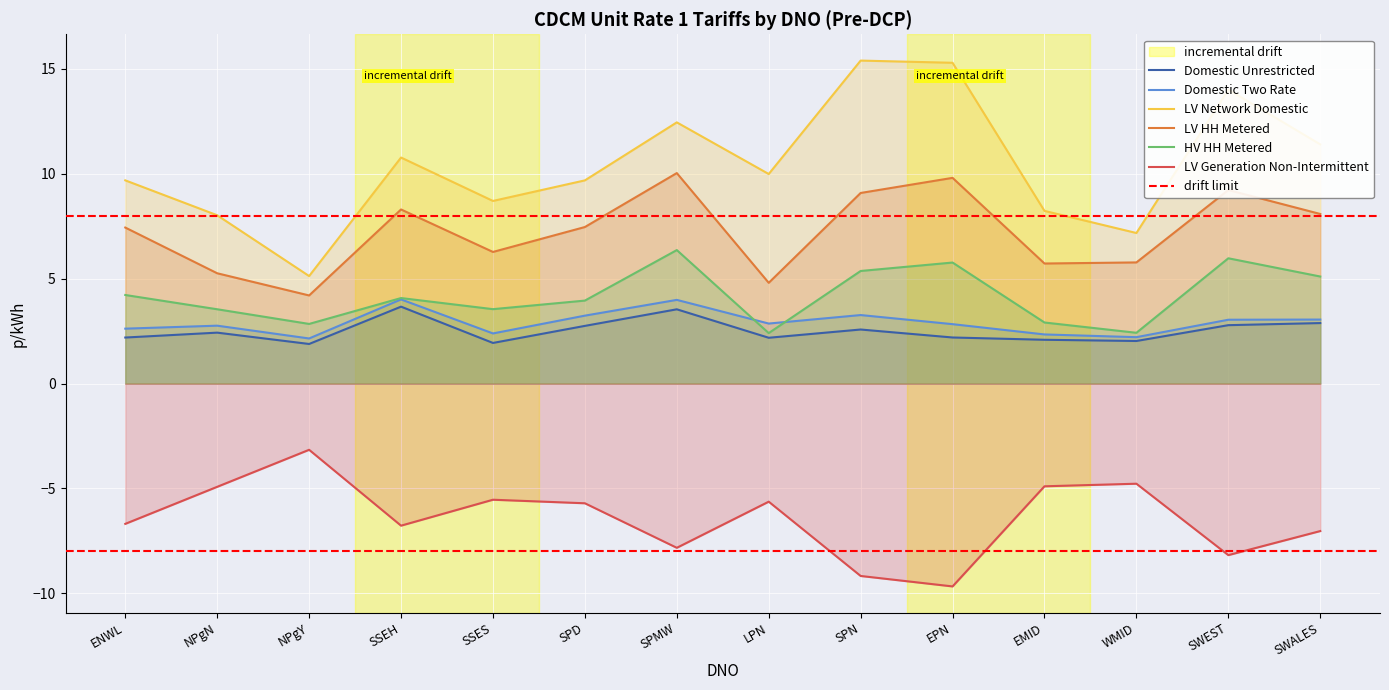

True or false: HV HH Metered and Domestic Two Rate intersect in this chart.

True